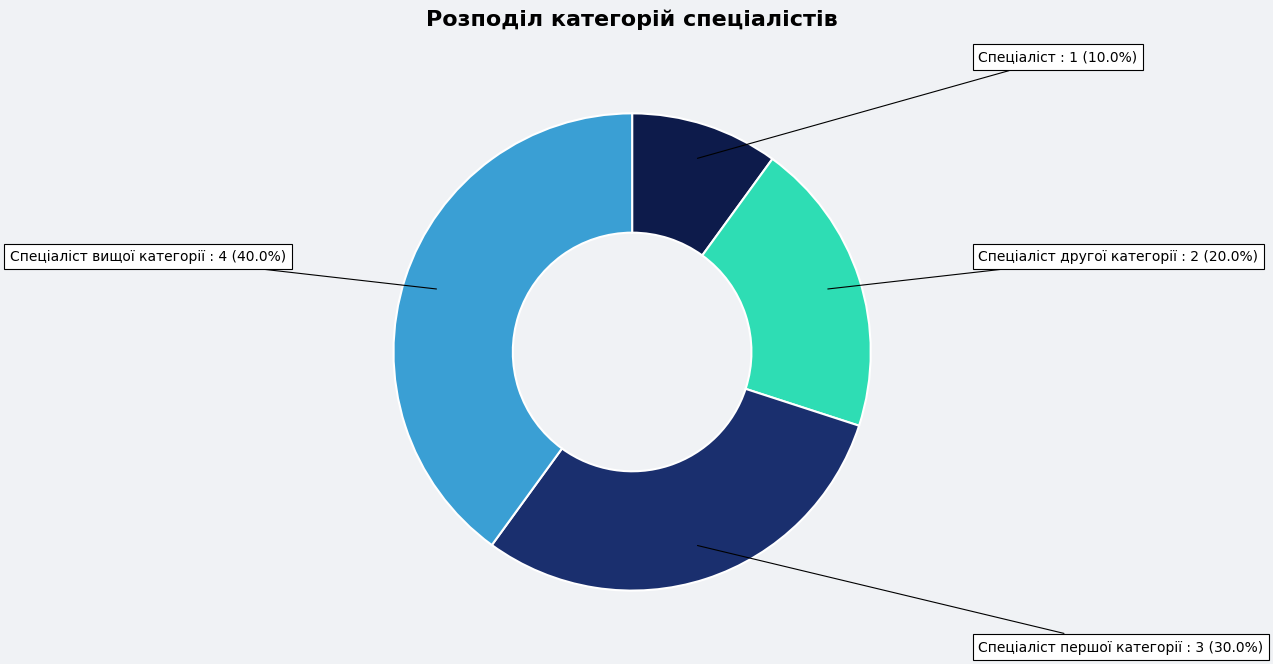

How many segments does this pie chart have?

4